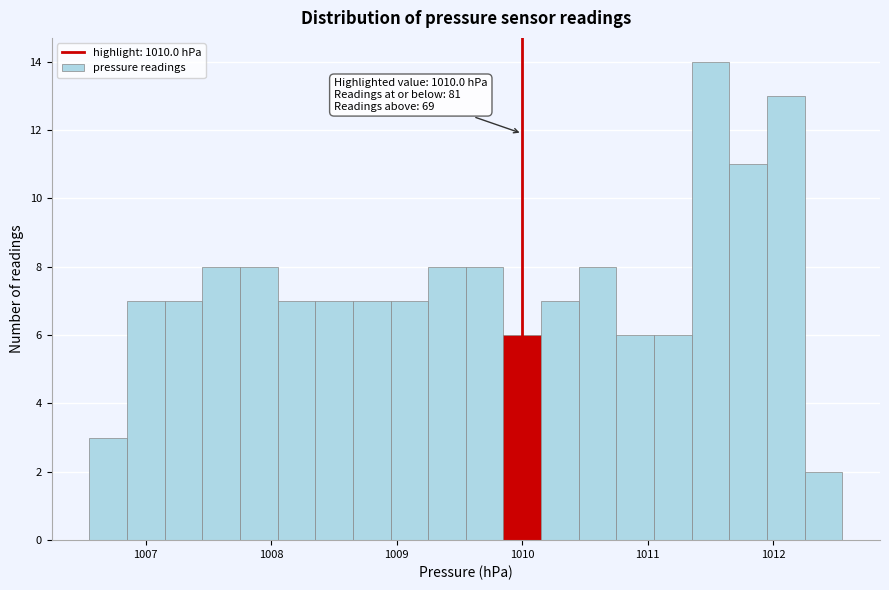

Around what value on the x-axis is the tallest bar? Give the approximate position of its centre, as read against the axis.

1011.5